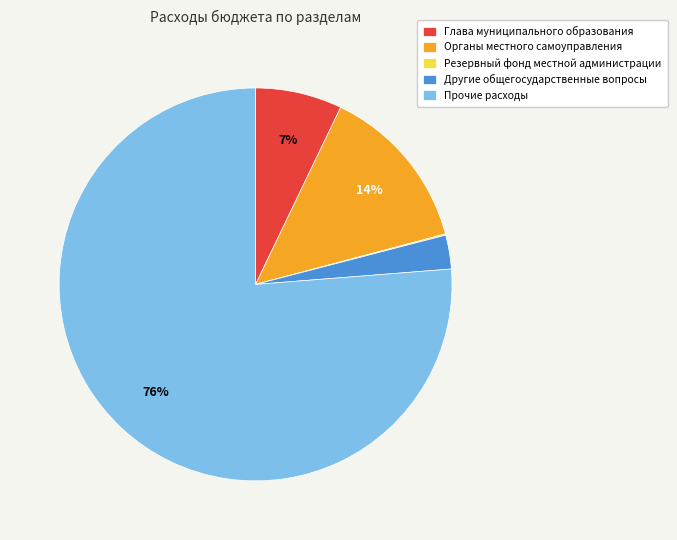

To the nearest percent, what is the average slice percentage?

20%